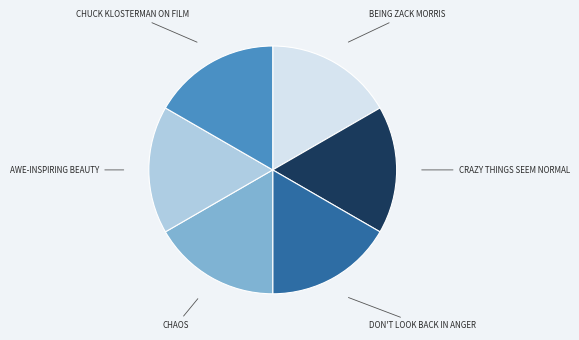

Is there any slice that represents more than half of the pie?

No